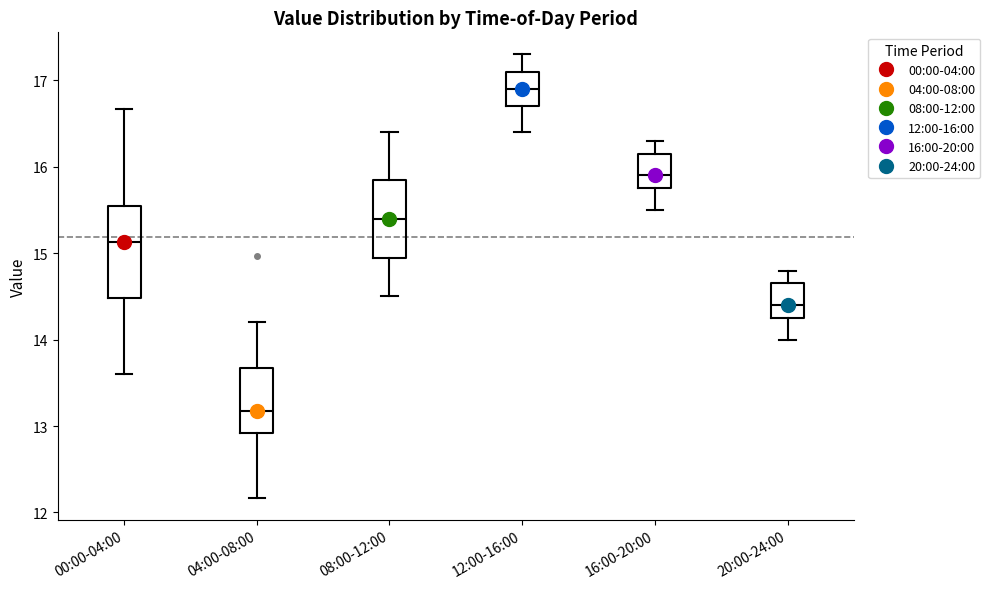

Reading left to right, transcribe this box plot: for each box, give where its median line is, the range the box spans, and where its two whiskers end, as read against the y-axis. The values are not printed on the chart, so give them approximately, as read against the axis.

00:00-04:00: median 15.1, box 14.5 to 15.6, whiskers 13.6 to 16.7
04:00-08:00: median 13.2, box 12.9 to 13.7, whiskers 12.2 to 14.2
08:00-12:00: median 15.4, box 15.0 to 15.9, whiskers 14.5 to 16.4
12:00-16:00: median 16.9, box 16.7 to 17.1, whiskers 16.4 to 17.3
16:00-20:00: median 15.9, box 15.8 to 16.2, whiskers 15.5 to 16.3
20:00-24:00: median 14.4, box 14.3 to 14.7, whiskers 14.0 to 14.8